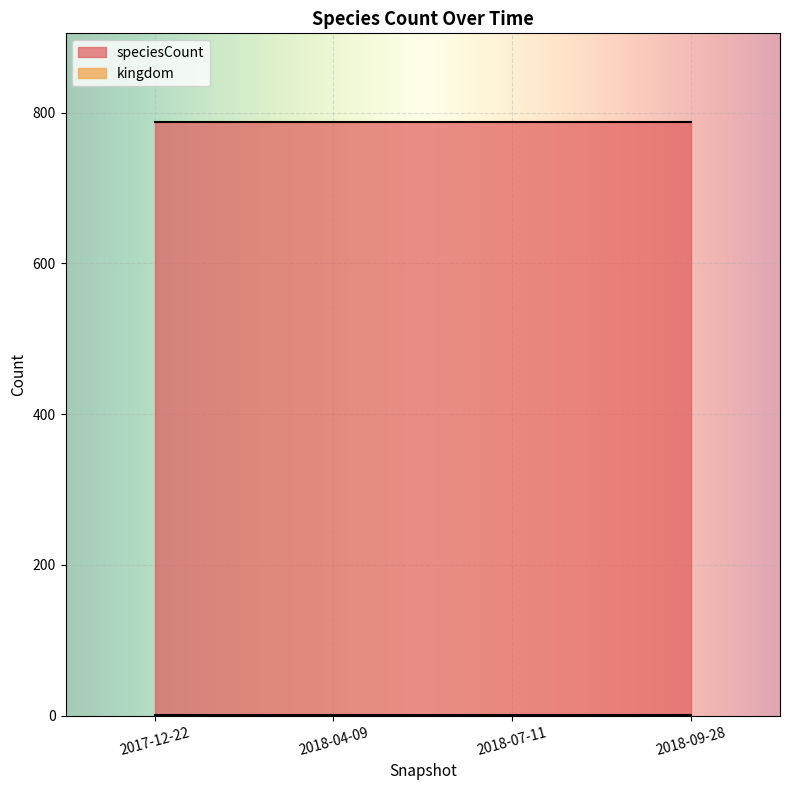

True or false: speciesCount and kingdom cross at least once.

False